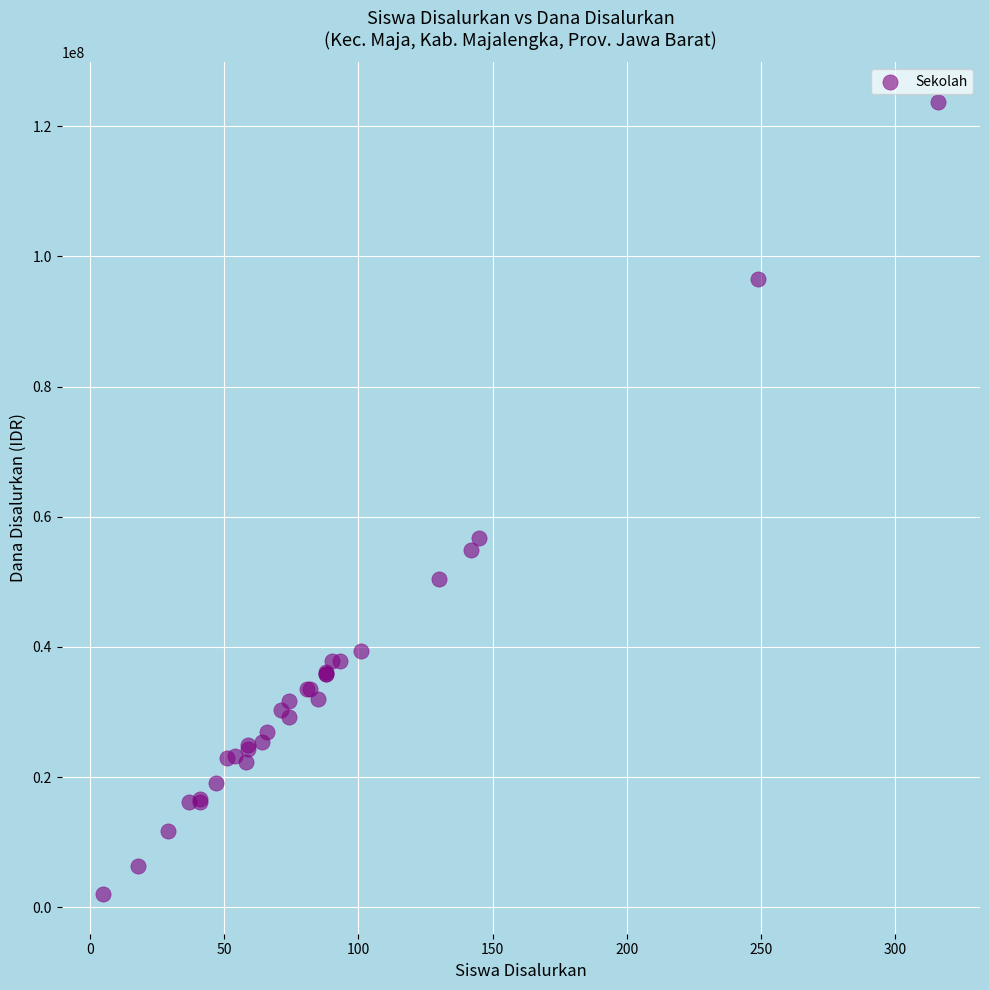

What Y value in the scatter plot is closest to 62887500?

56700000